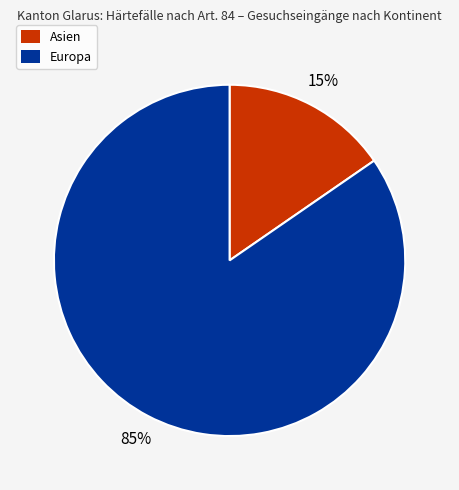

True or false: Asien accounts for 23% of the total.

False